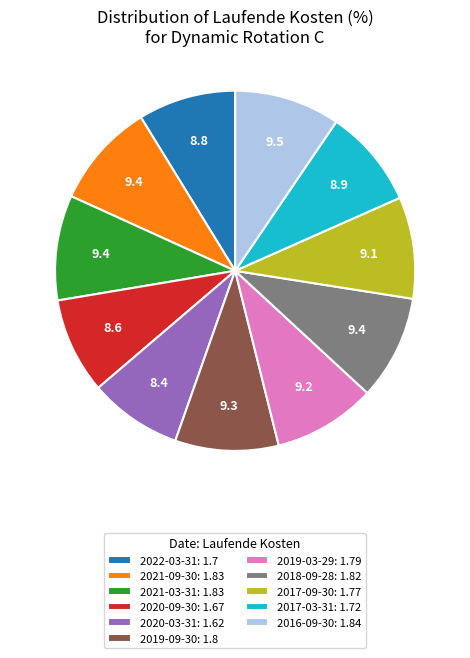

How many segments does this pie chart have?

11